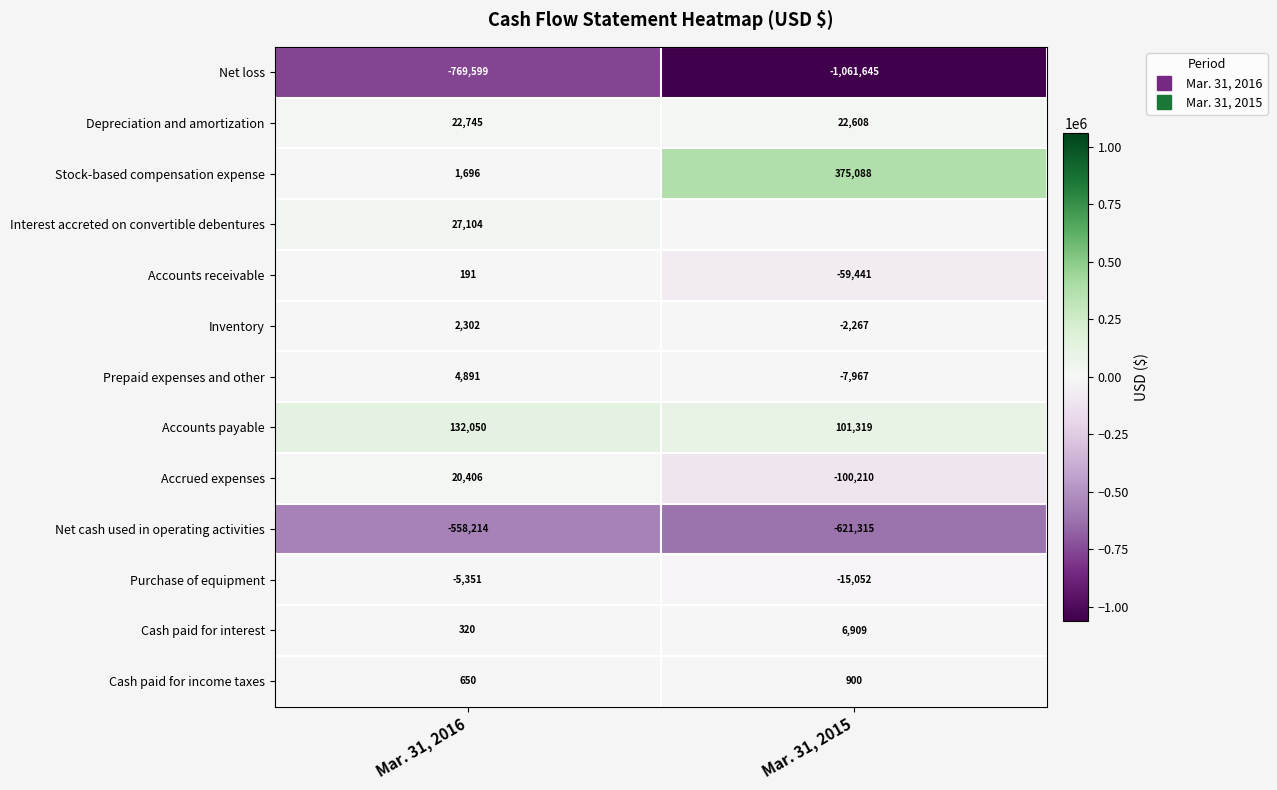

What is the sum of the Net loss values at Mar. 31, 2016 and Mar. 31, 2015?

-1831244